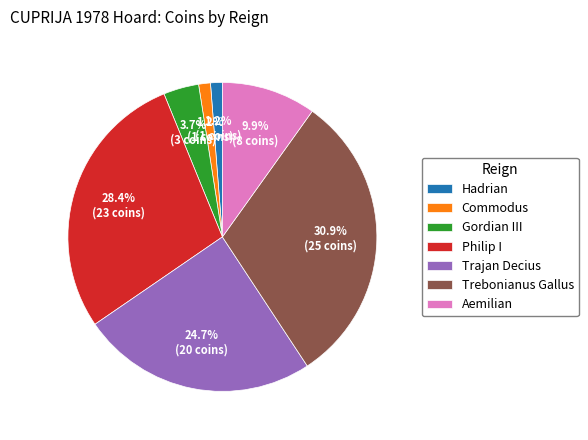

What percentage is the Trajan Decius slice, to the nearest percent?

25%